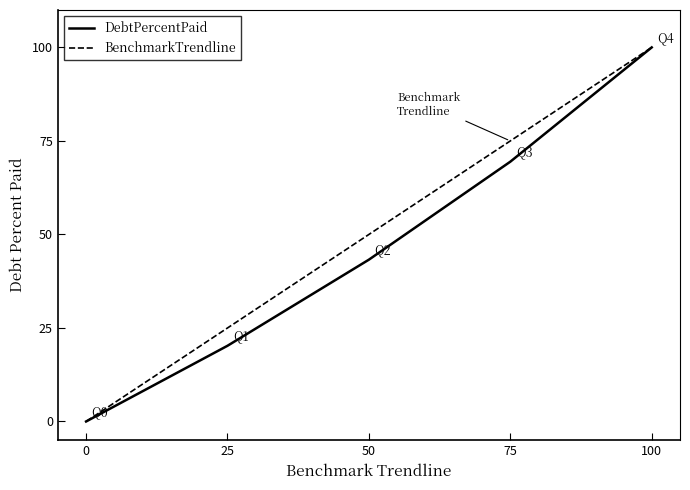

What is the difference between the DebtPercentPaid values at 25 and 75?

49.2